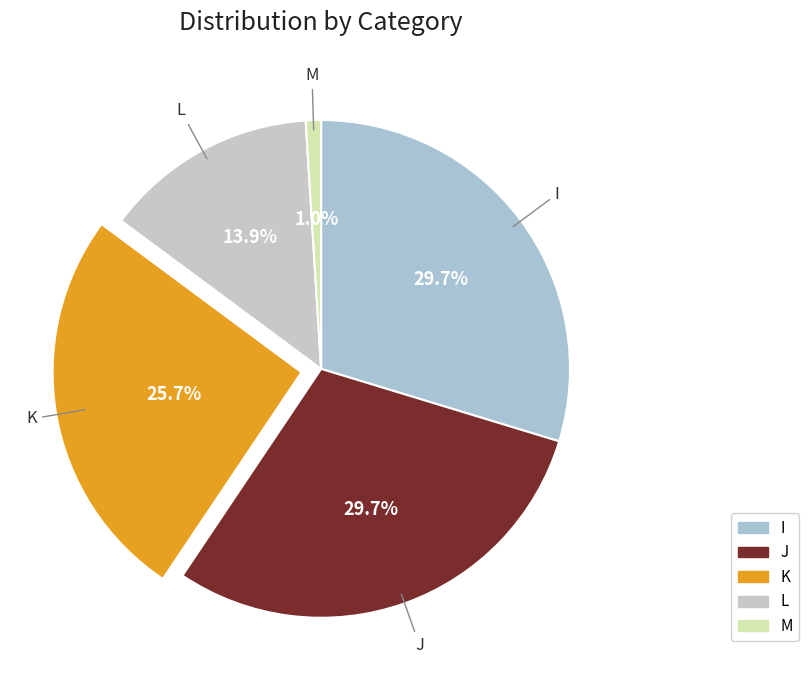

What is the smallest slice in the pie chart?

M